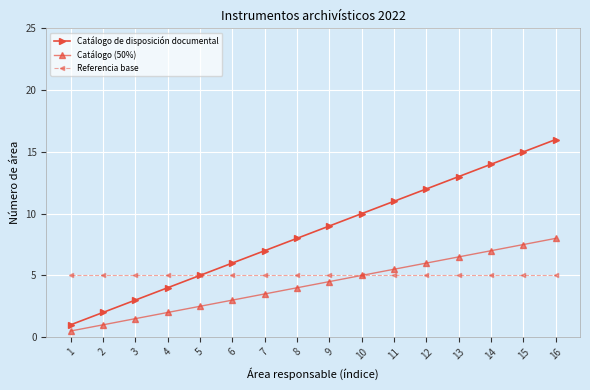

What are all the series names shown in the legend?

Catálogo de disposición documental, Catálogo (50%), Referencia base